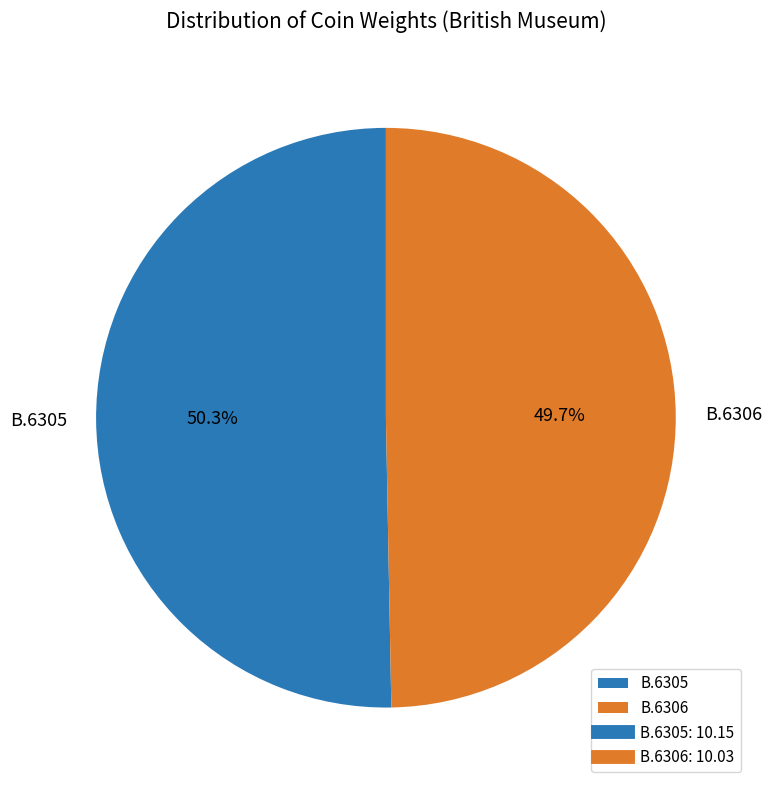

What is the largest slice in the pie chart?

B.6305